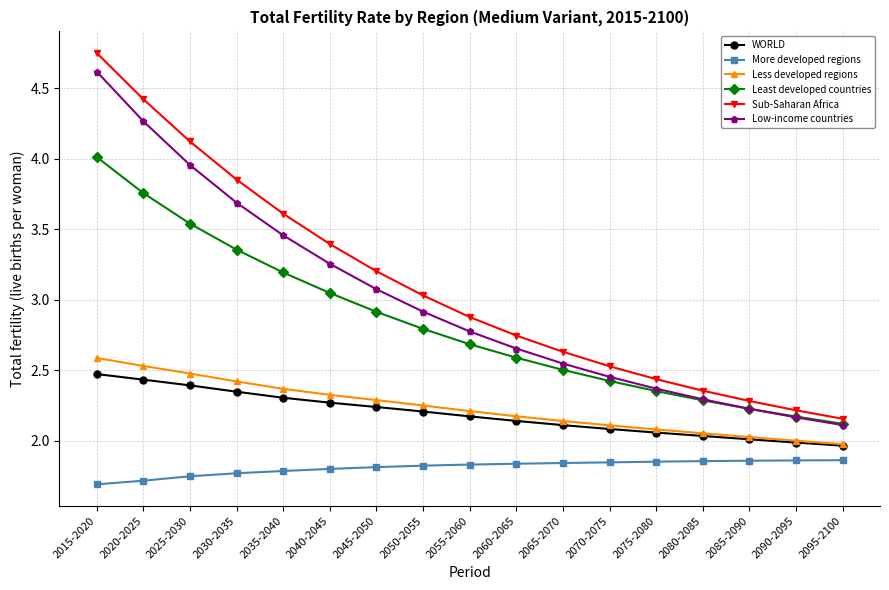

What is the total value across all series at 2020-2025?

19.1